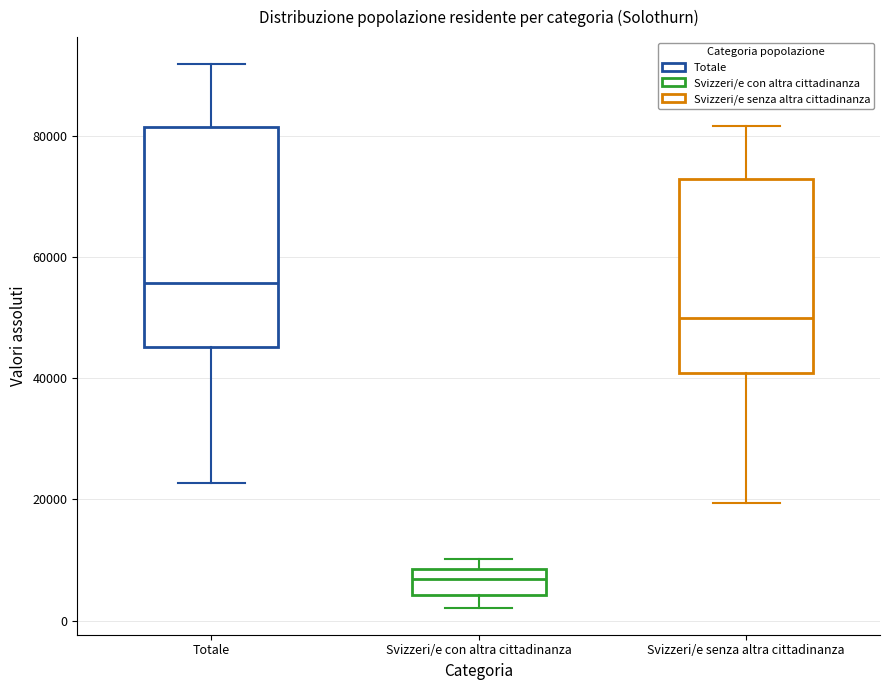

Reading left to right, read every box against the y-axis: the position of its median line, the range the box covers, and the ends of its whiskers. The values are not printed on the chart, so give them approximately, as read against the axis.

Totale: median 56000, box 46000 to 82000, whiskers 22000 to 92000
Svizzeri/e con altra cittadinanza: median 6000, box 4000 to 8000, whiskers 2000 to 10000
Svizzeri/e senza altra cittadinanza: median 50000, box 40000 to 74000, whiskers 20000 to 82000